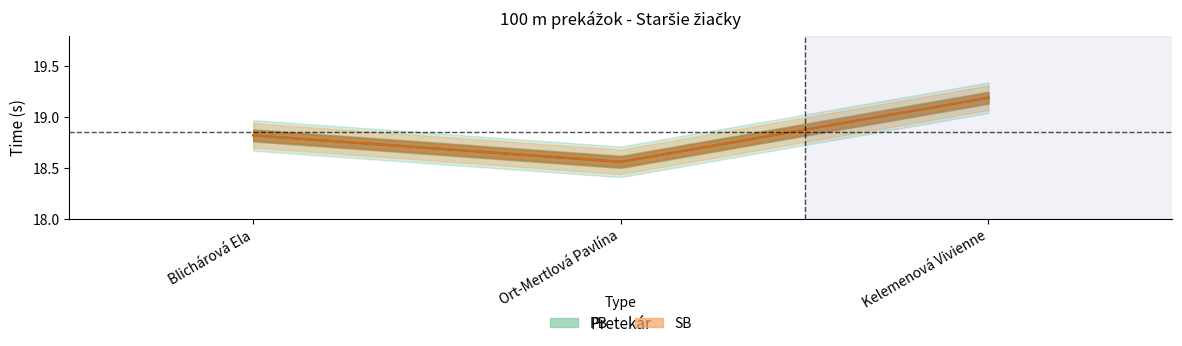

What is the difference between the maximum and second lowest values in the SB series?

0.4